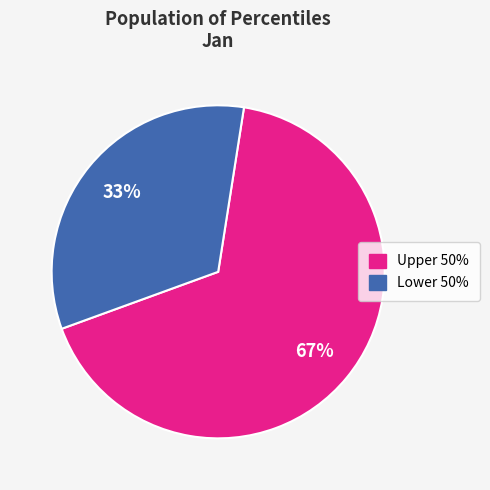

How many segments does this pie chart have?

2